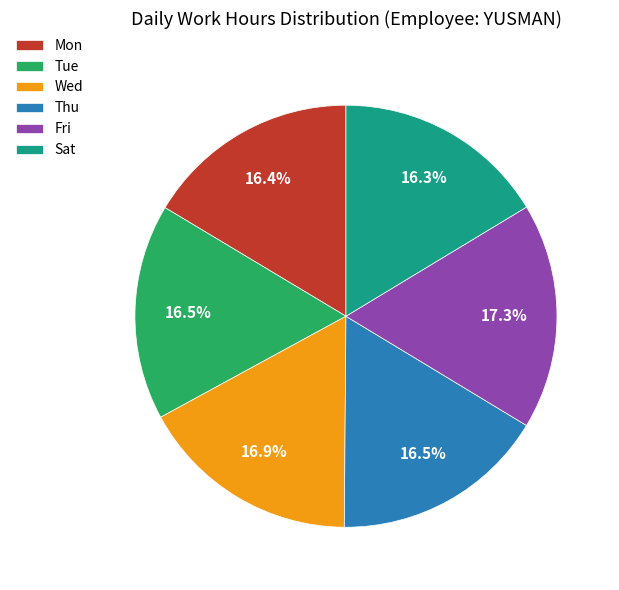

Does any single category account for the majority?

No